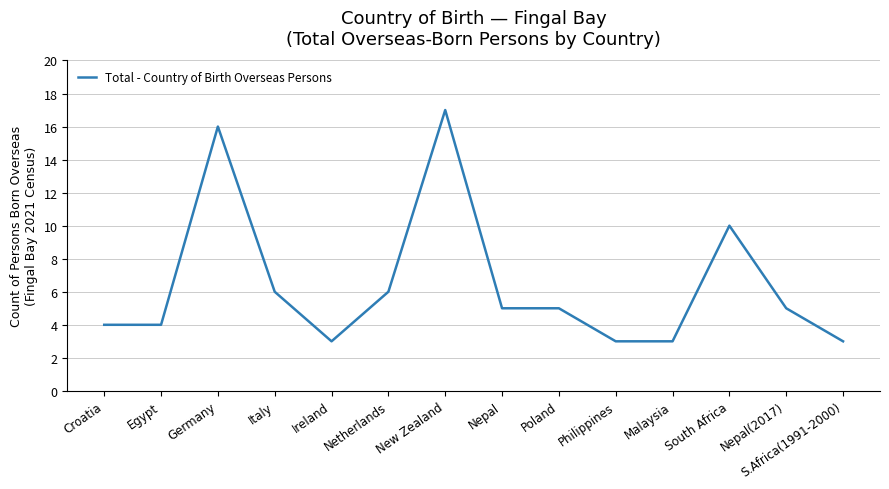

Which has a higher value, Ireland or Poland?

Poland